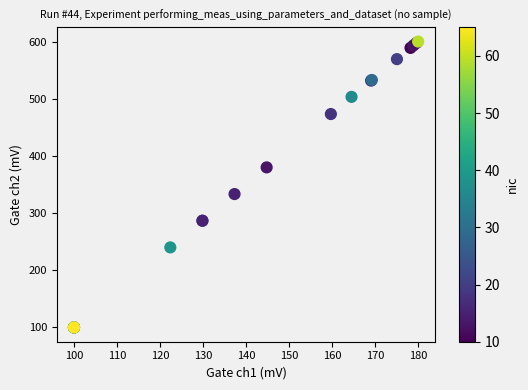

What Y value in the scatter plot is closest to 350?

333.3